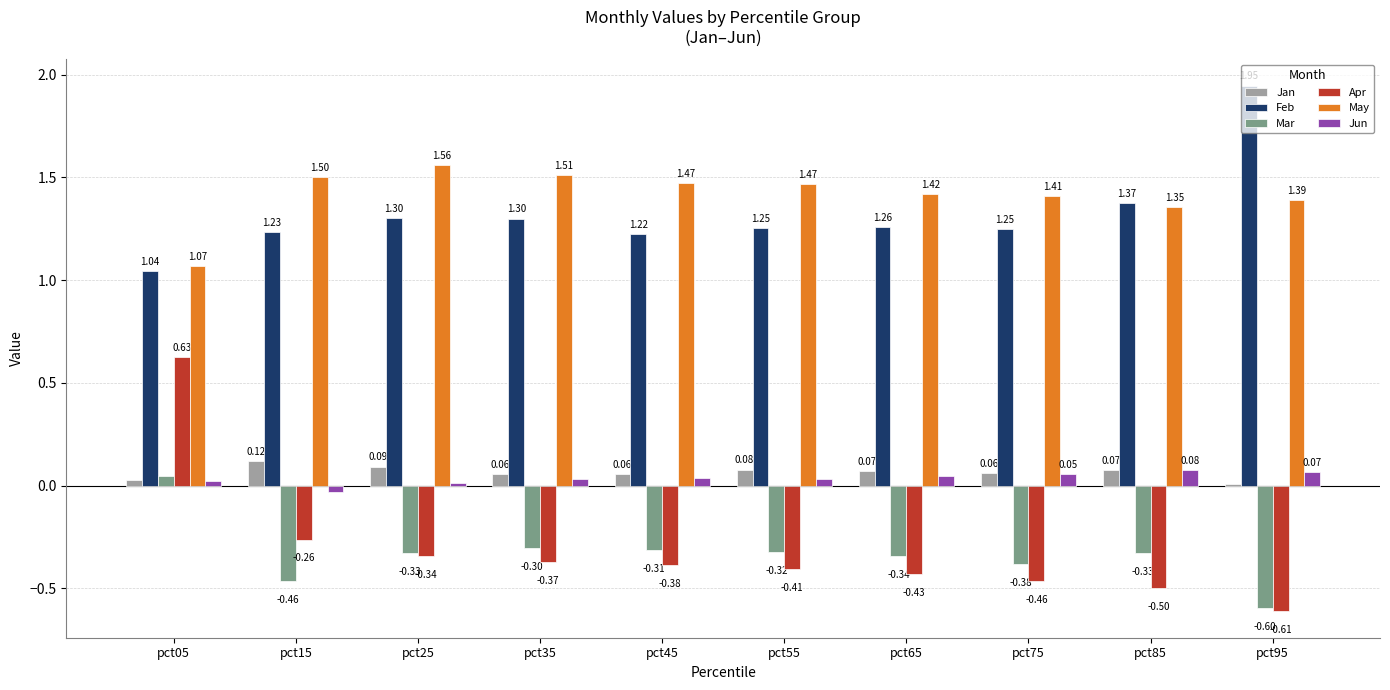

What is the total value across all series at pct85?

2.1